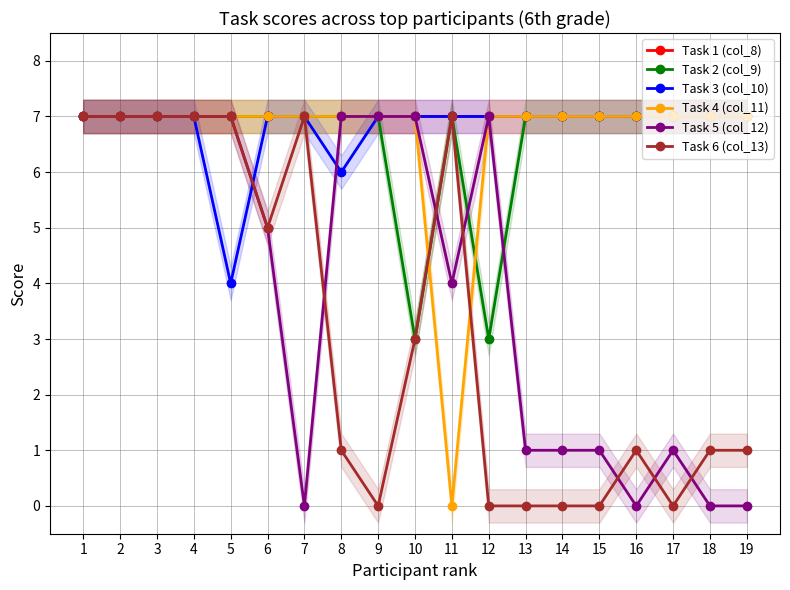

Which series has the largest range (max minus min)?

Task 4 (col_11)